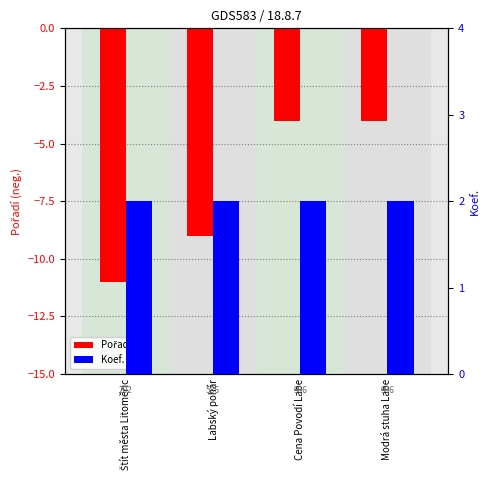

What is the difference between the Pořadí values at Labský pohár and Modrá stuha Labe?

5